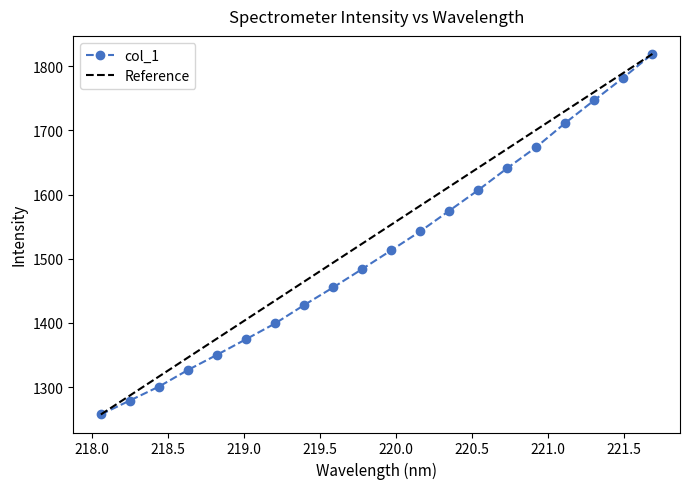

True or false: the data shows 1607.1 at 220.5444.

True